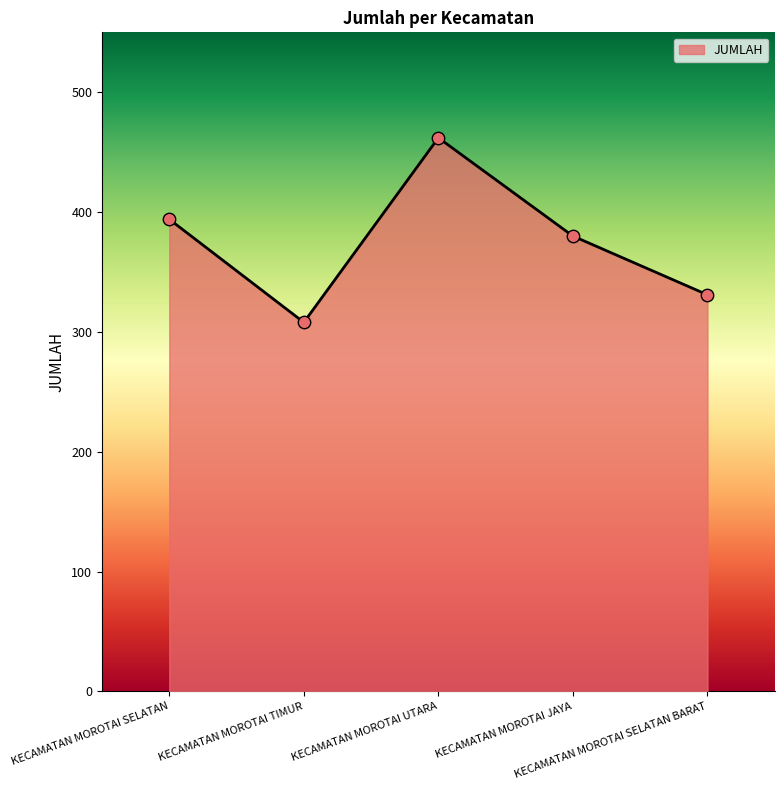

Which has a higher value, KECAMATAN MOROTAI UTARA or KECAMATAN MOROTAI JAYA?

KECAMATAN MOROTAI UTARA